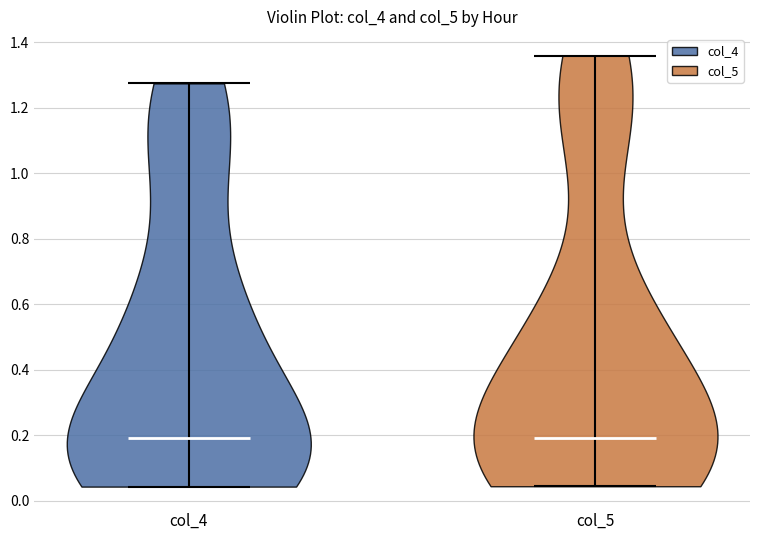

What is the lowest point the violin for col_4 reaches on the y-axis? The values are not printed on the chart, so give them approximately, as read against the axis.

0.04